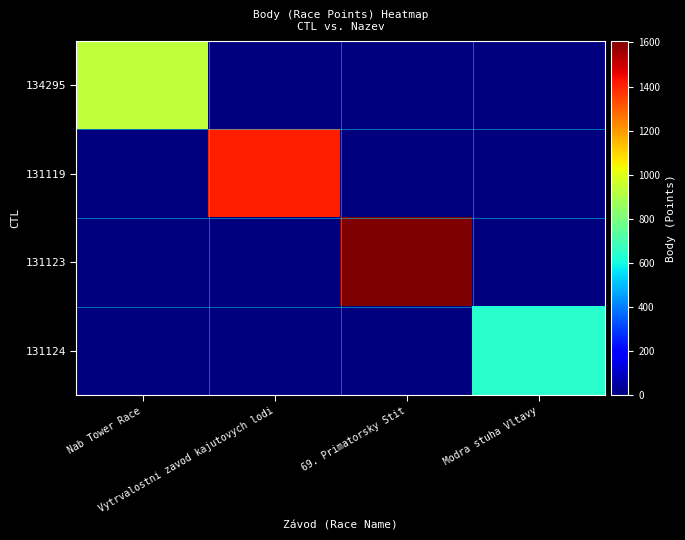

Which series has the largest range (max minus min)?

131123